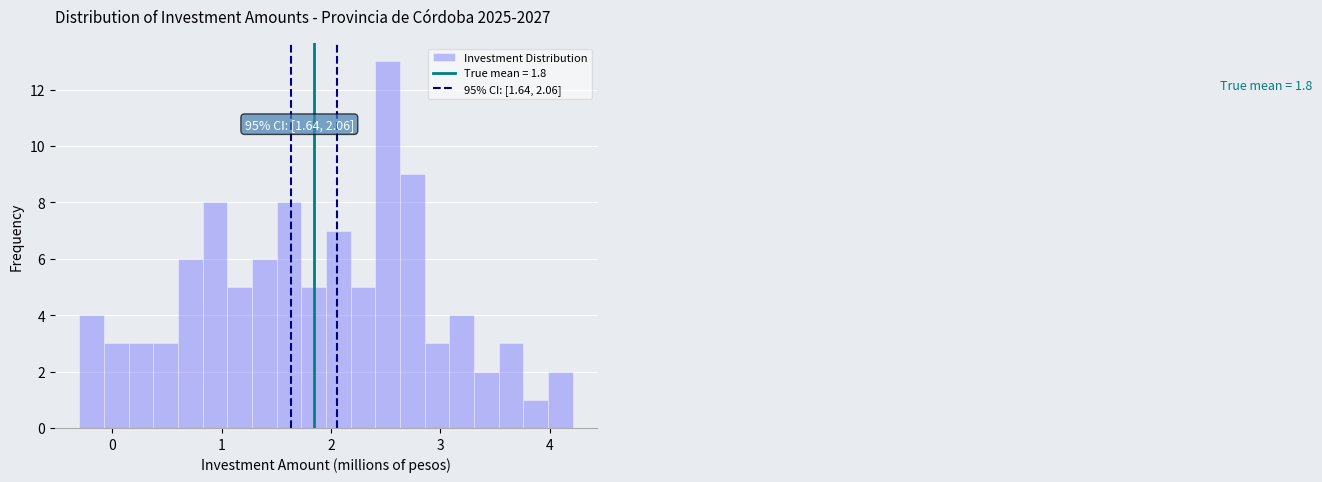

Around what value on the x-axis is the tallest bar? Give the approximate position of its centre, as read against the axis.

2.5